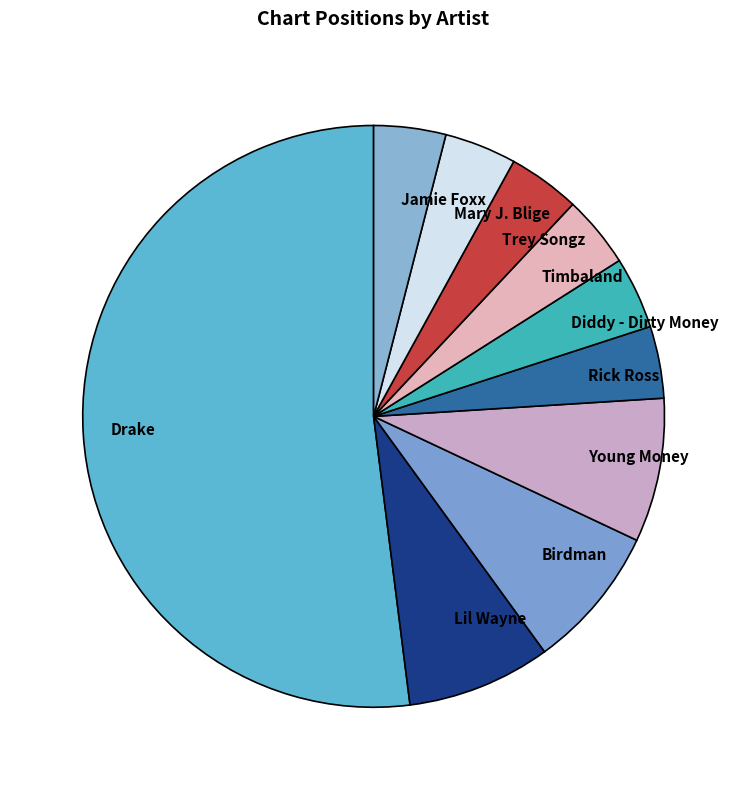

How many segments does this pie chart have?

10